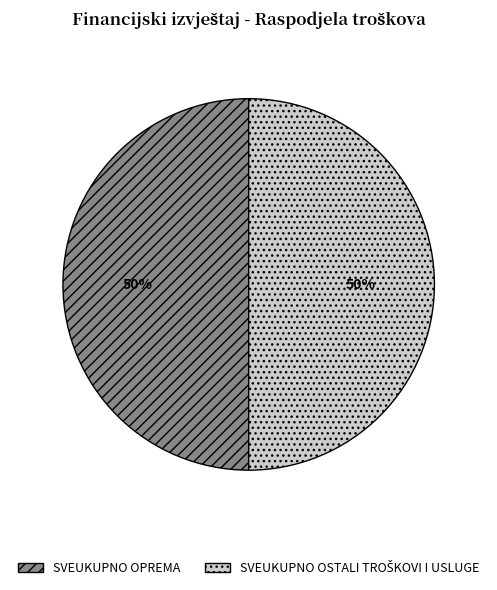

To the nearest percent, what percentage of the pie is SVEUKUPNO OPREMA?

50%